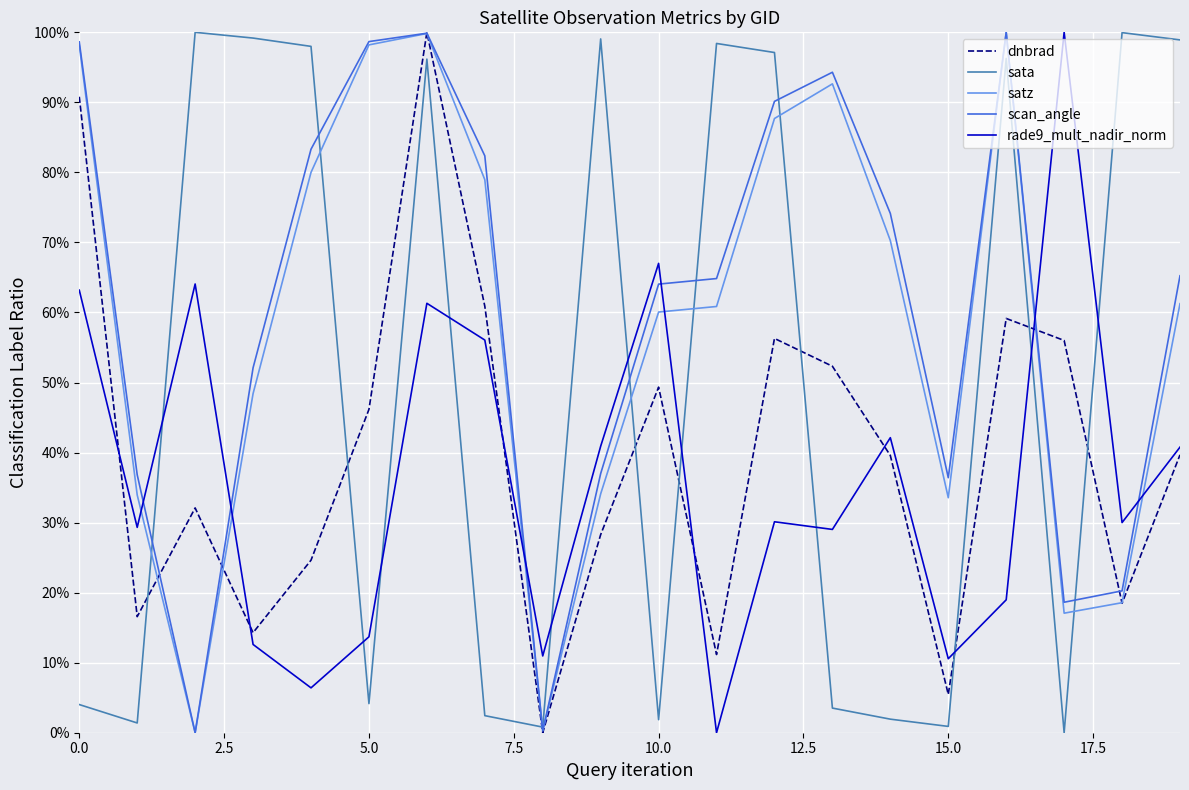

What is the difference between the second highest and minimum values in the rade9_mult_nadir_norm series?

0.7